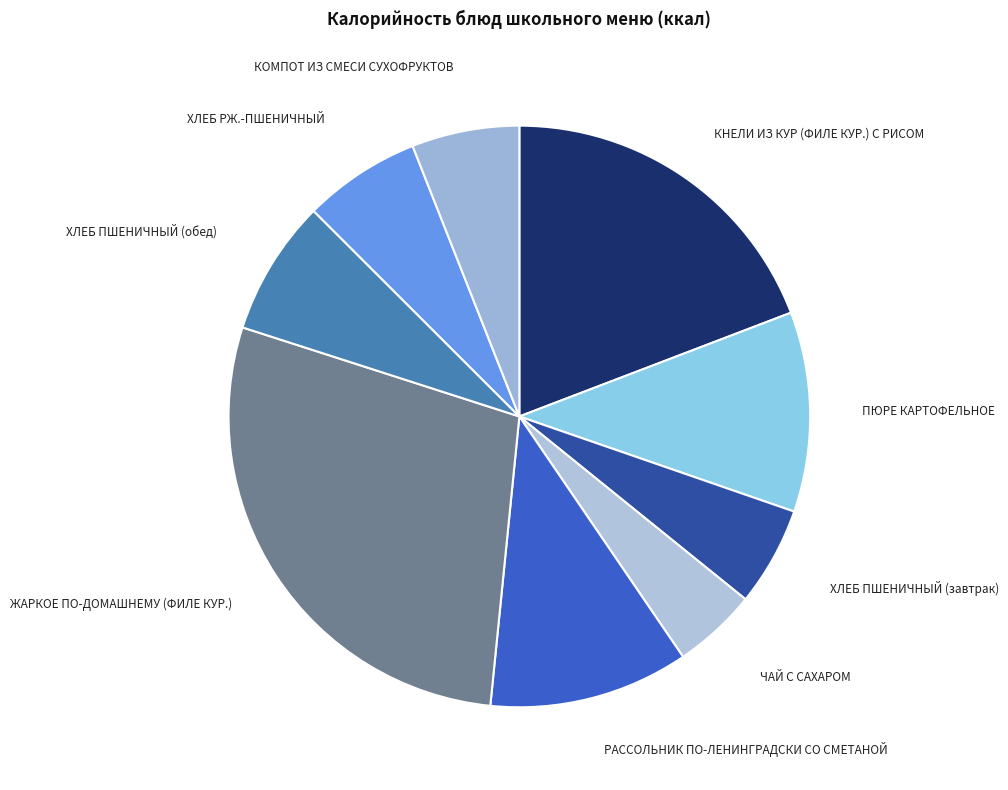

Is the sum of ЖАРКОЕ ПО-ДОМАШНЕМУ (ФИЛЕ КУР.) and ХЛЕБ ПШЕНИЧНЫЙ (завтрак) greater than half?

No